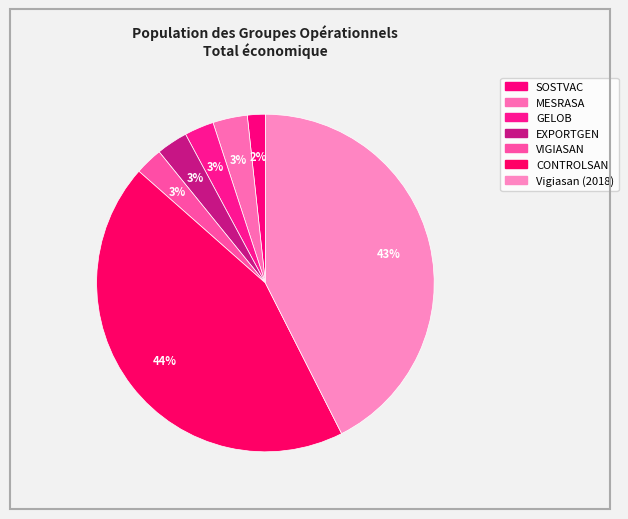

Is the sum of VIGIASAN and SOSTVAC greater than half?

No